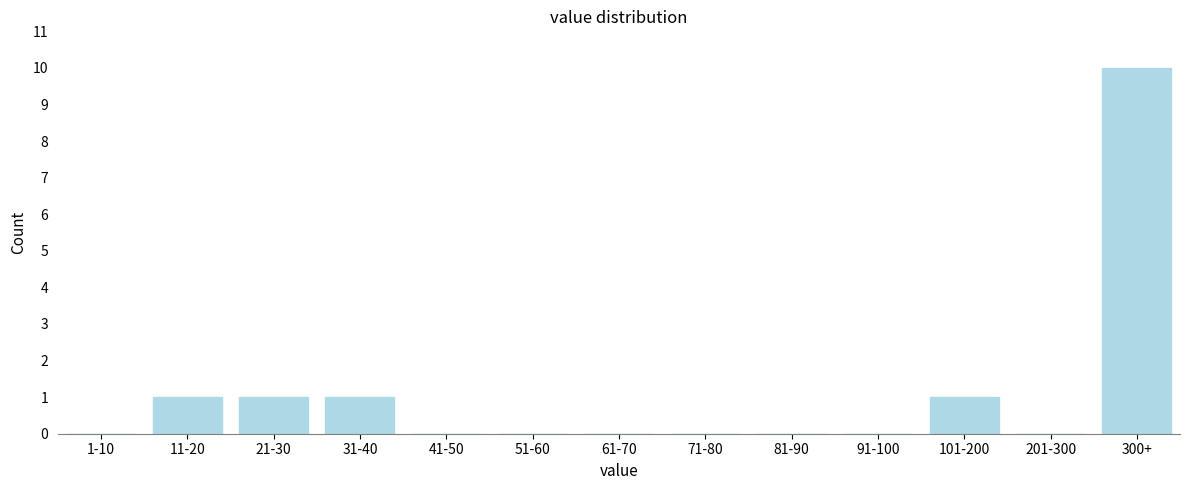

Reading left to right, list all the values displayed in this chart.

1-10=0	11-20=1	21-30=1	31-40=1	41-50=0	51-60=0	61-70=0	71-80=0	81-90=0	91-100=0	101-200=1	201-300=0	300+=10